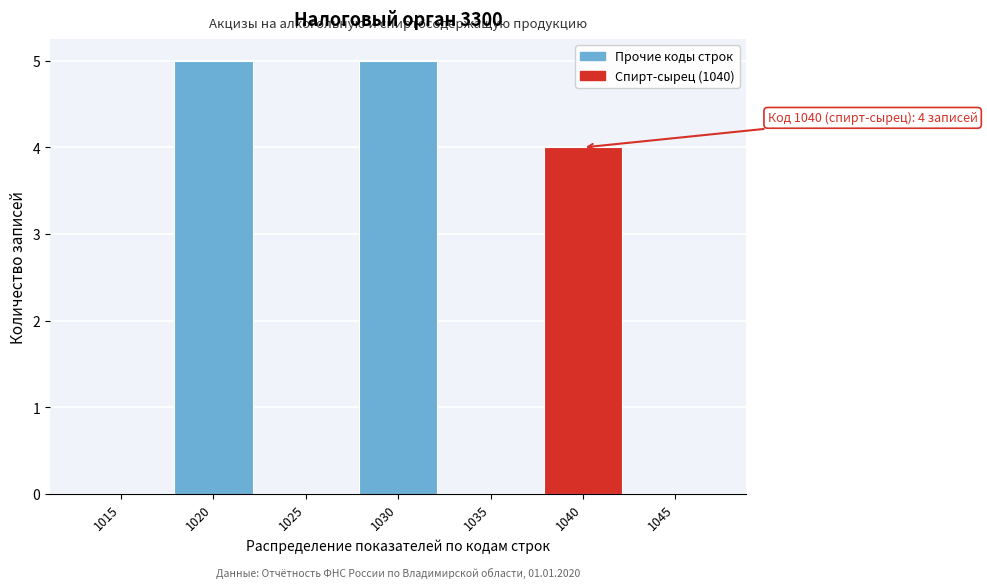

Reading left to right, what are all the values shown in this chart?

1015=0	1020=5	1025=0	1030=5	1035=0	1040=4	1045=0